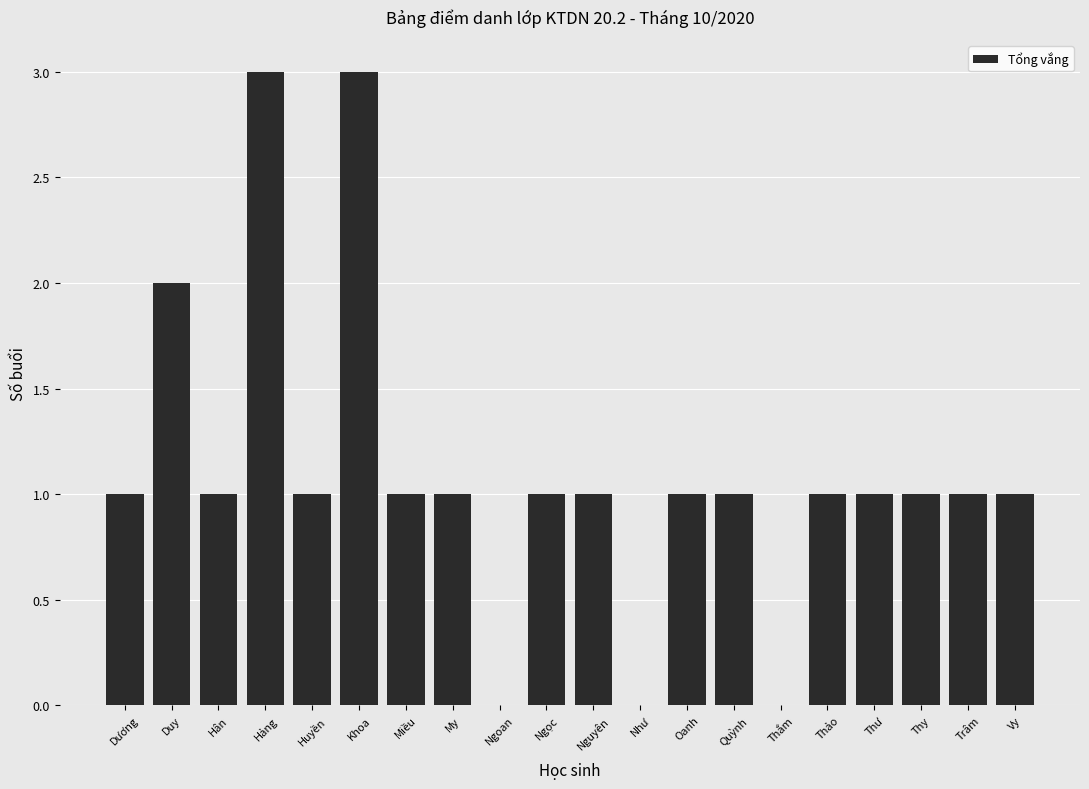

What is the ratio of the value at Thảo to the value at Duy?

0.5